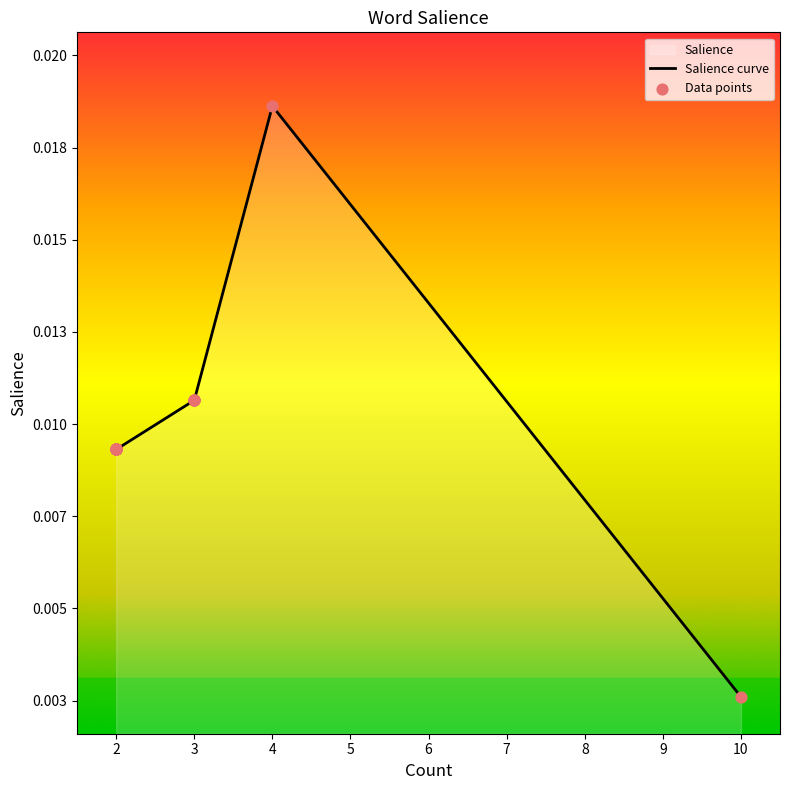

Which series has the largest total across all categories?

Salience curve